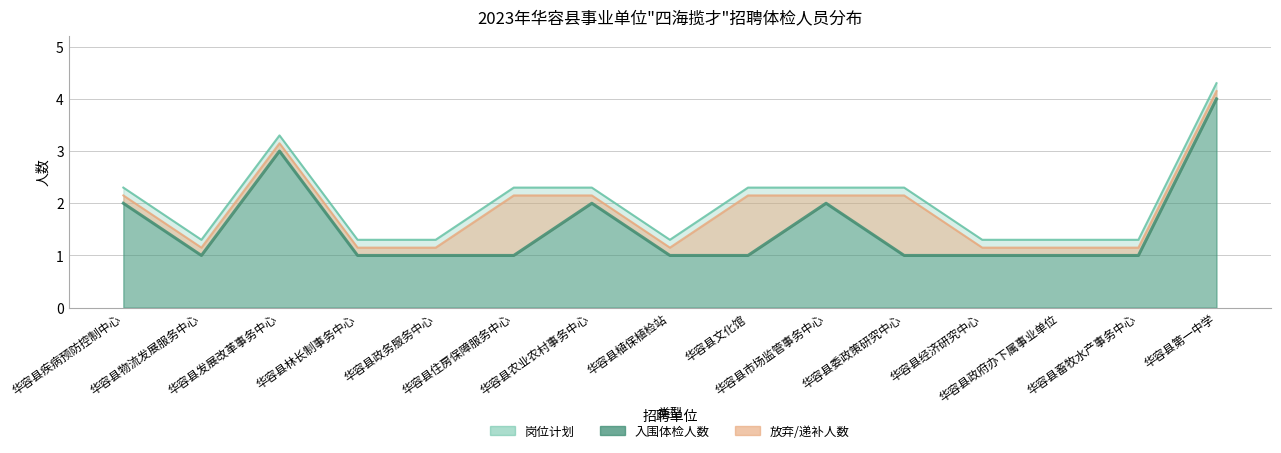

Where is the first local minimum for 入围体检人数?

华容县物流发展服务中心